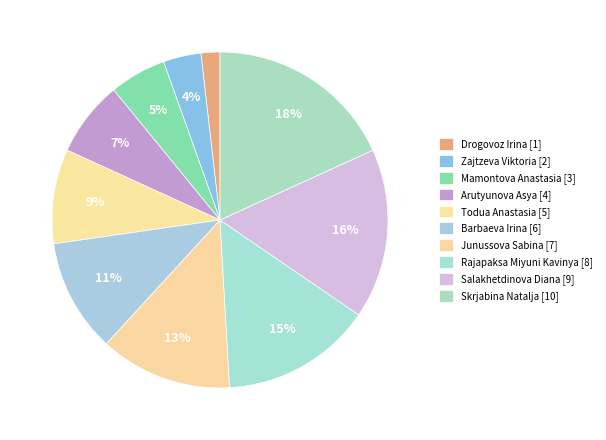

How many segments does this pie chart have?

10